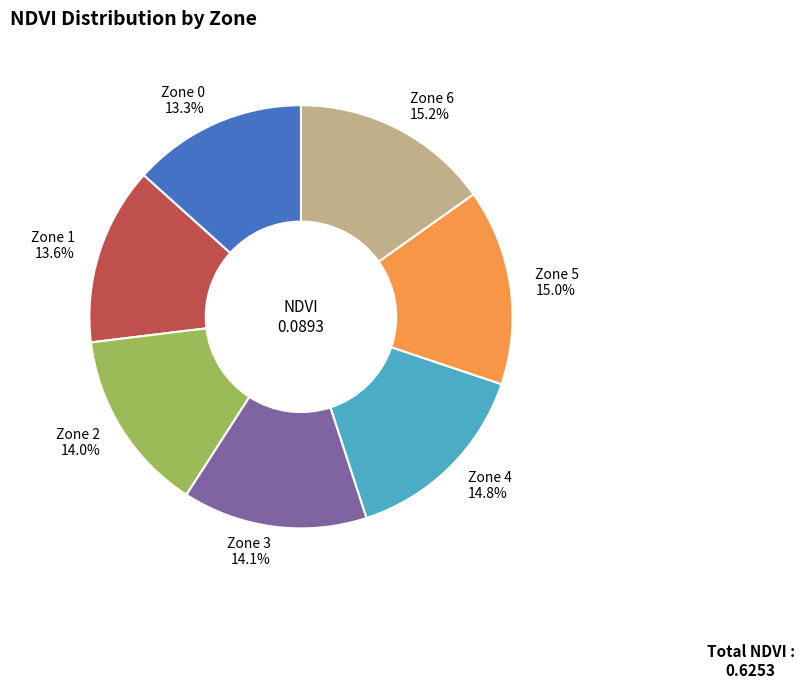

The Zone 6 slice represents 23% of the pie. True or false?

False